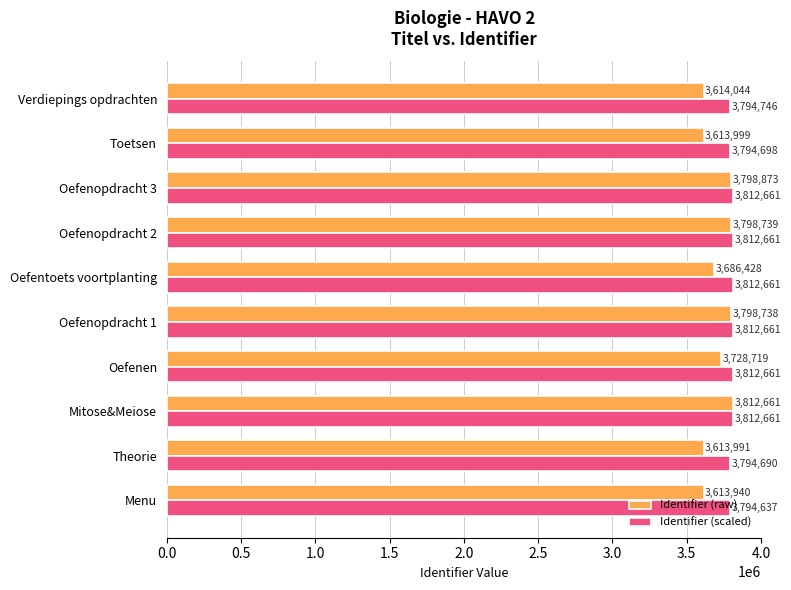

Rank the series by their average value, from lowest to highest.

Identifier (raw), Identifier (scaled)